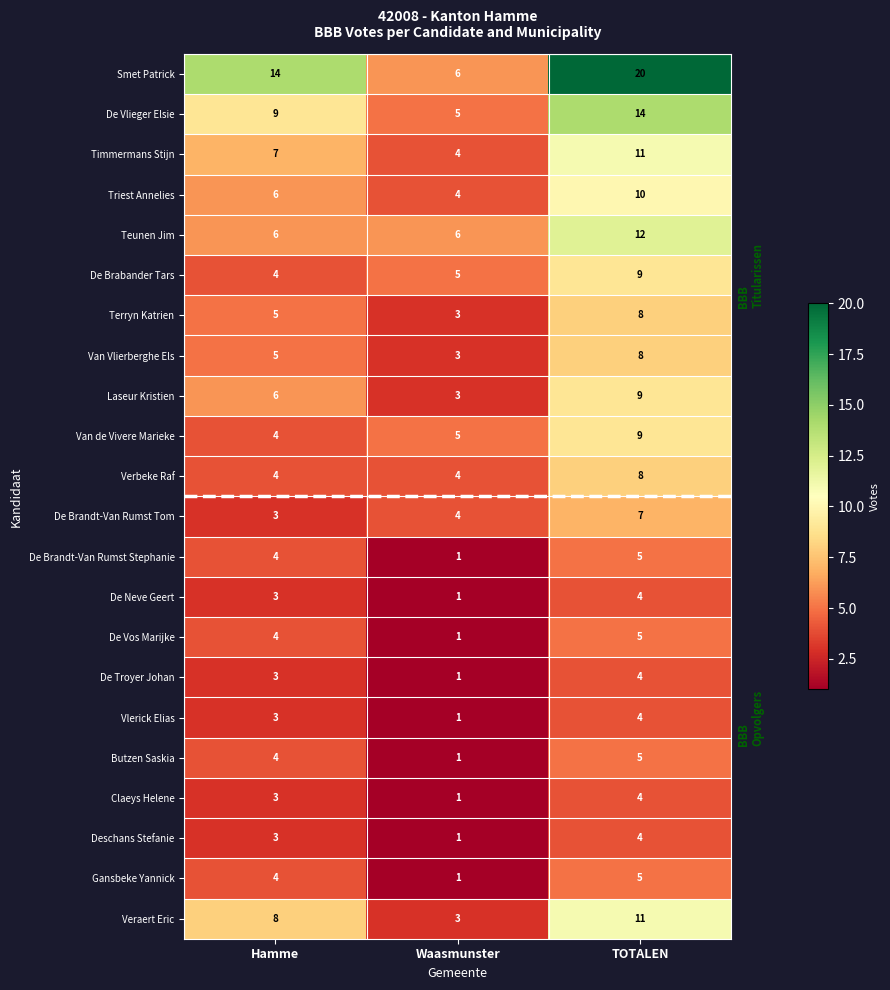

Is the value of De Vlieger Elsie at Hamme greater than the value of Gansbeke Yannick at TOTALEN?

Yes